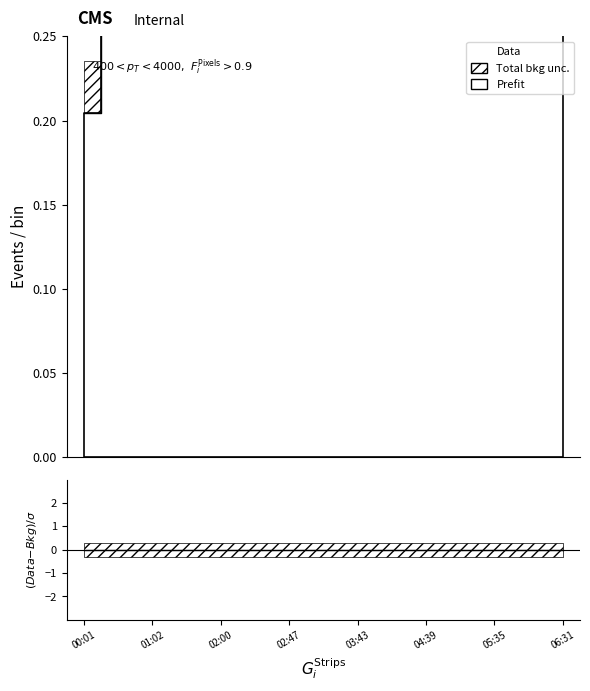

The Data series shows 1.3 at 9. True or false?

False